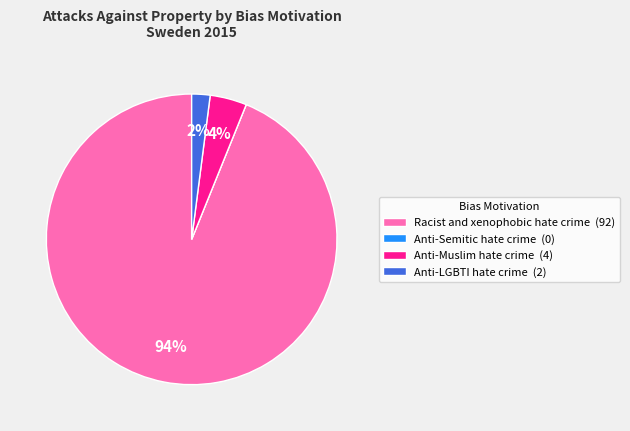

The Anti-Muslim hate crime (4) slice represents 4% of the pie. True or false?

True